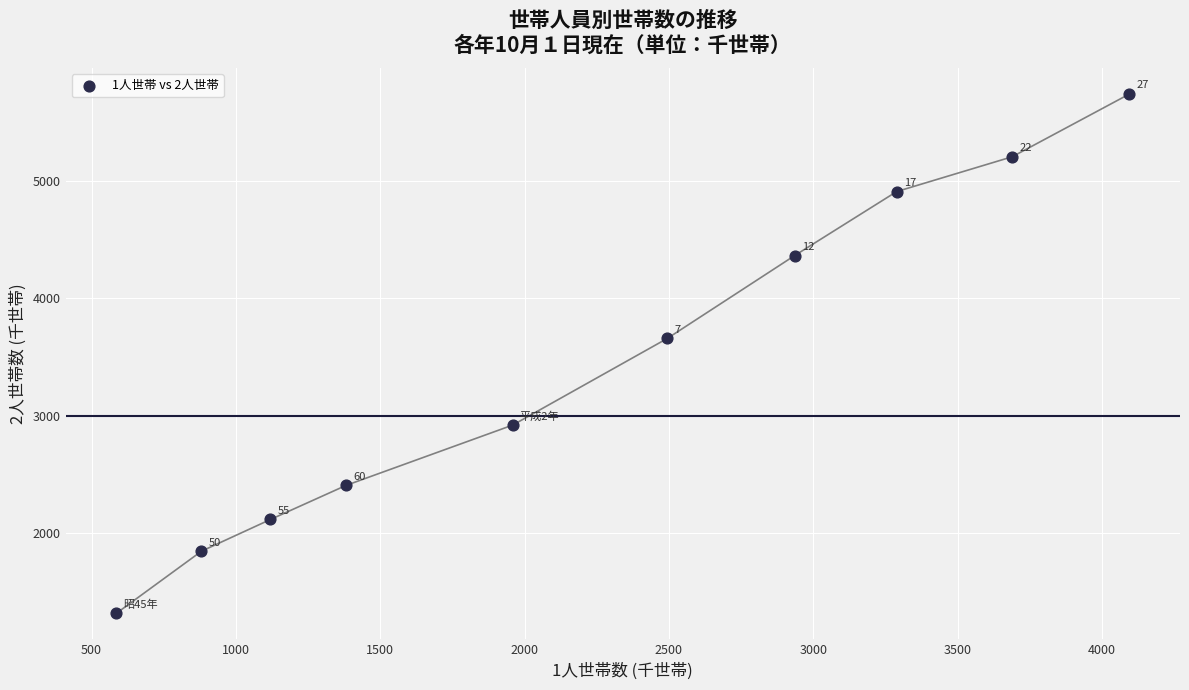

What is the average Y value?

3447